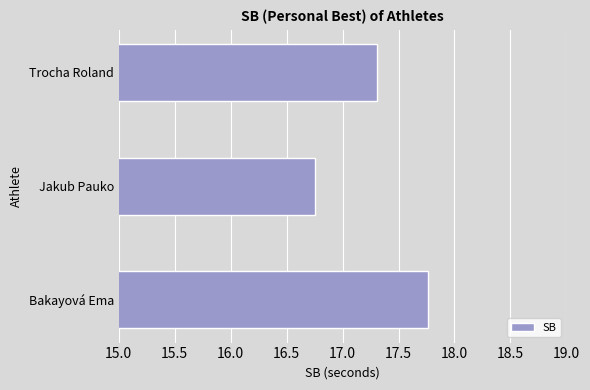

Which category has the highest value across all series?

Bakayová Ema